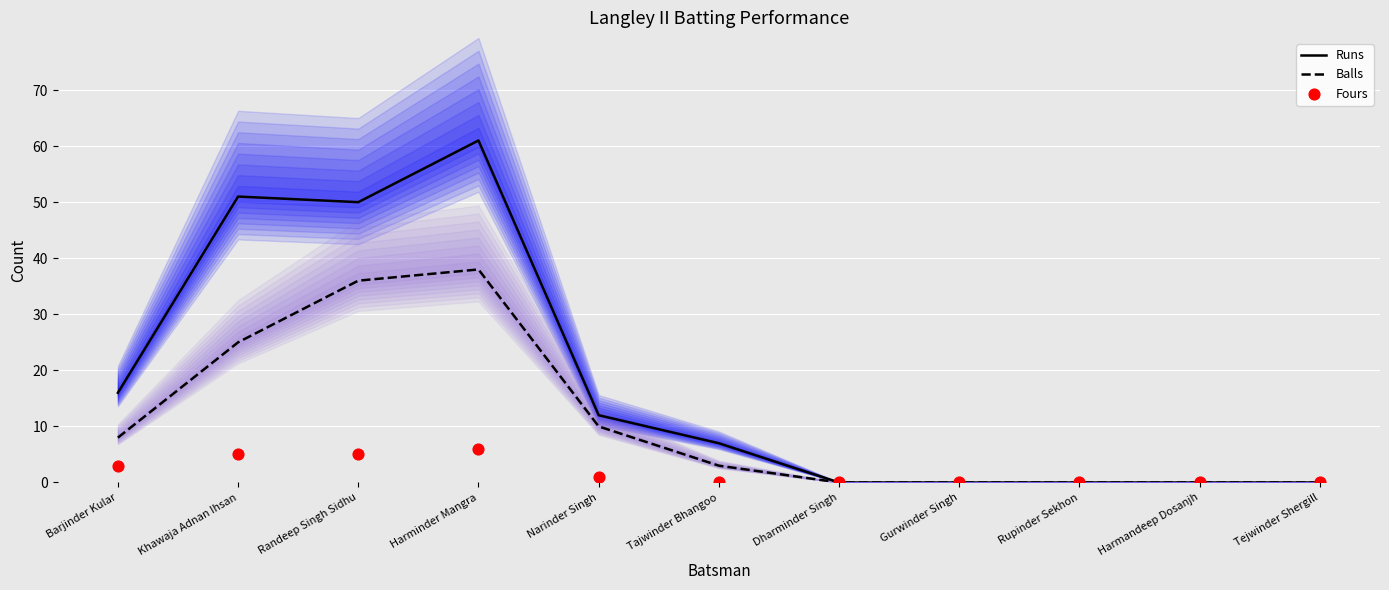

Which series contains the highest Y value?

Runs